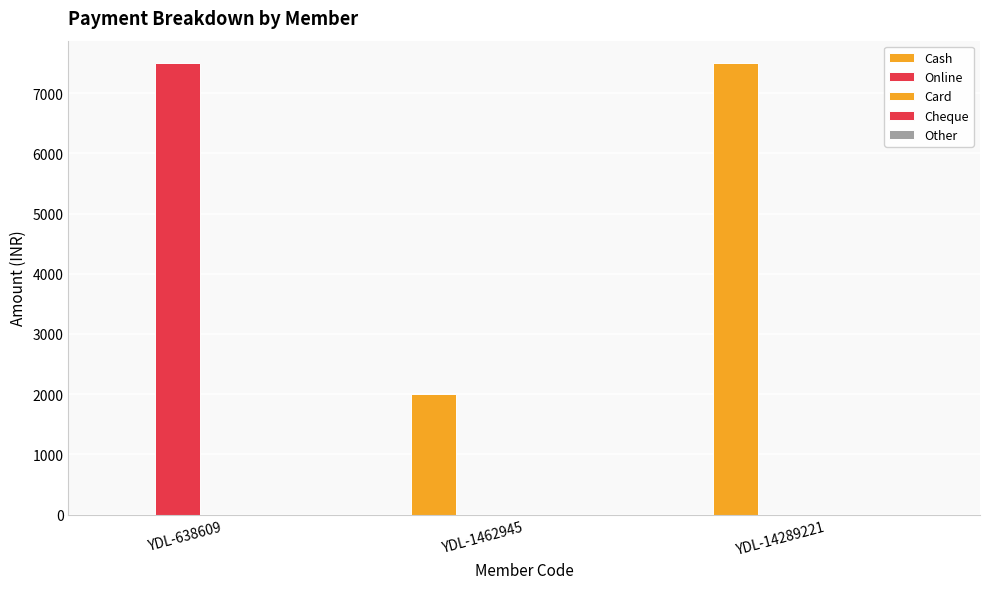

List the series in order of their peak value, highest first.

Cash, Online, Card, Cheque, Other